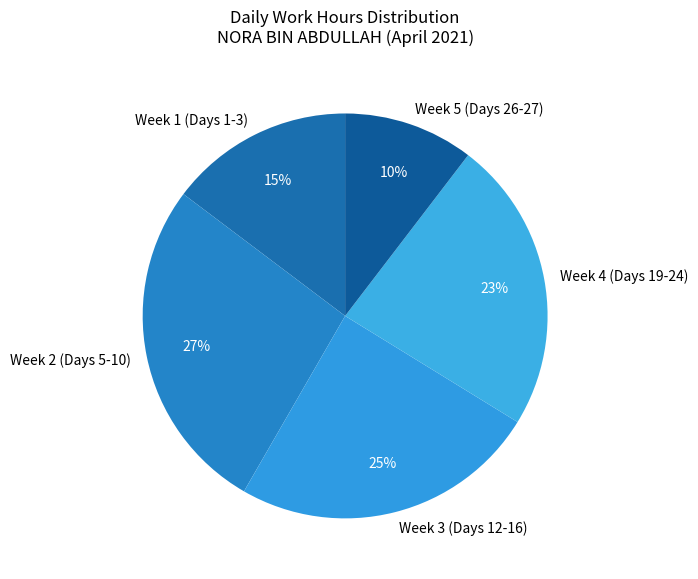

Do Week 3 (Days 12-16) and Week 2 (Days 5-10) together represent more than half of the pie?

Yes